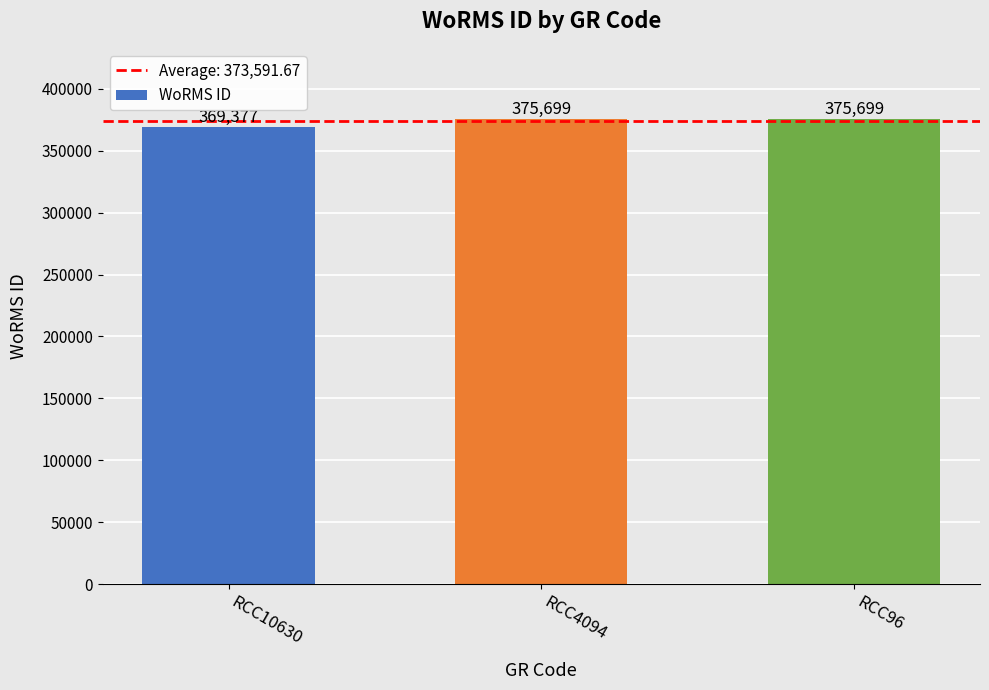

What is the minimum value shown in the chart?

369377